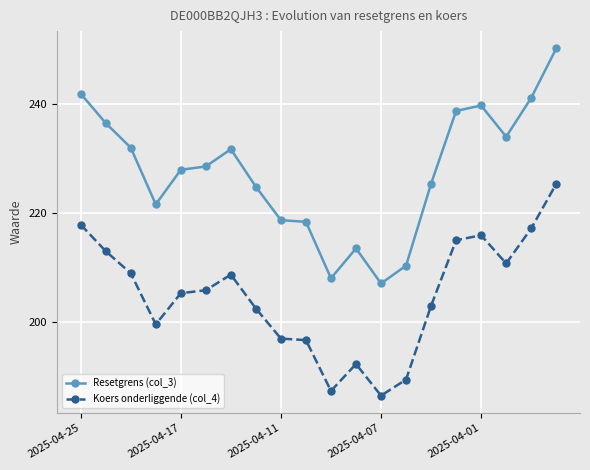

What is the value of the Resetgrens (col_3) point at the 20th from the left?

250.1